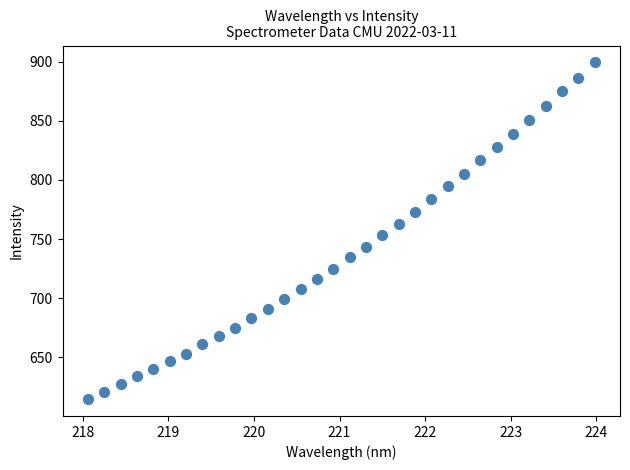

What is the range of X values (max minus min)?

5.9